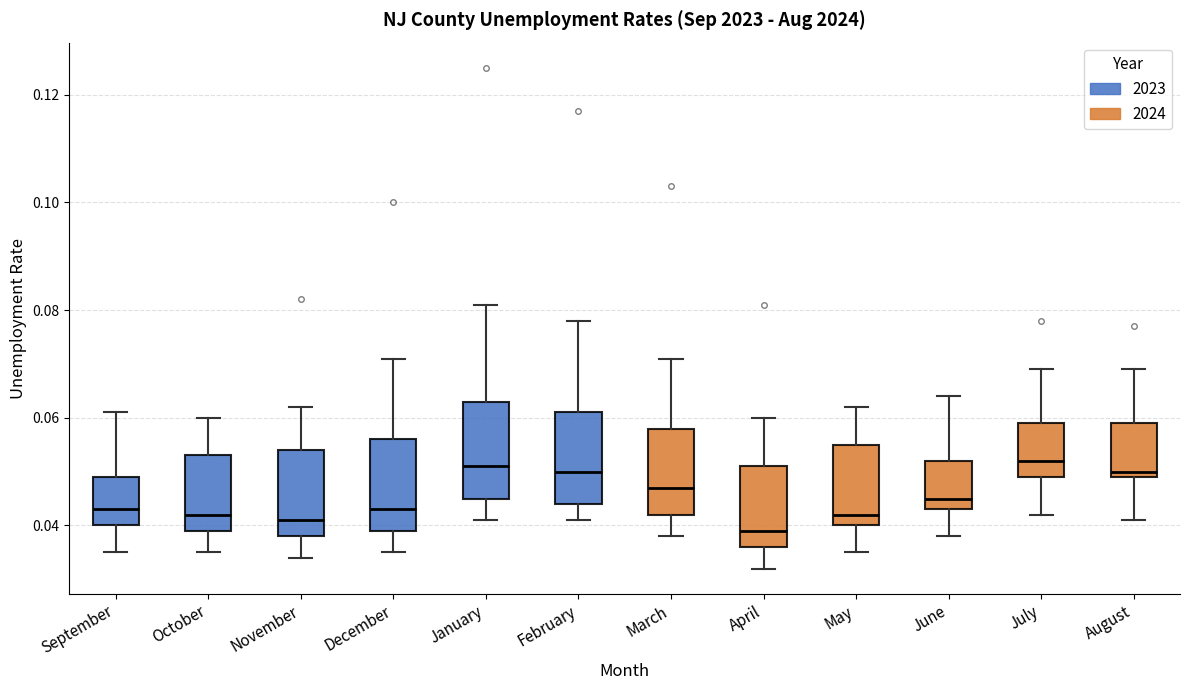

Reading left to right, read every box against the y-axis: the position of its median line, the range the box covers, and the ends of its whiskers. The values are not printed on the chart, so give them approximately, as read against the axis.

September: median 0.044, box 0.040 to 0.050, whiskers 0.036 to 0.062
October: median 0.042, box 0.040 to 0.054, whiskers 0.036 to 0.060
November: median 0.042, box 0.038 to 0.054, whiskers 0.034 to 0.062
December: median 0.044, box 0.040 to 0.056, whiskers 0.036 to 0.072
January: median 0.052, box 0.046 to 0.064, whiskers 0.042 to 0.082
February: median 0.050, box 0.044 to 0.062, whiskers 0.042 to 0.078
March: median 0.048, box 0.042 to 0.058, whiskers 0.038 to 0.072
April: median 0.040, box 0.036 to 0.052, whiskers 0.032 to 0.060
May: median 0.042, box 0.040 to 0.056, whiskers 0.036 to 0.062
June: median 0.046, box 0.044 to 0.052, whiskers 0.038 to 0.064
July: median 0.052, box 0.050 to 0.060, whiskers 0.042 to 0.070
August: median 0.050 (just above the box's lower edge), box 0.050 to 0.060, whiskers 0.042 to 0.070